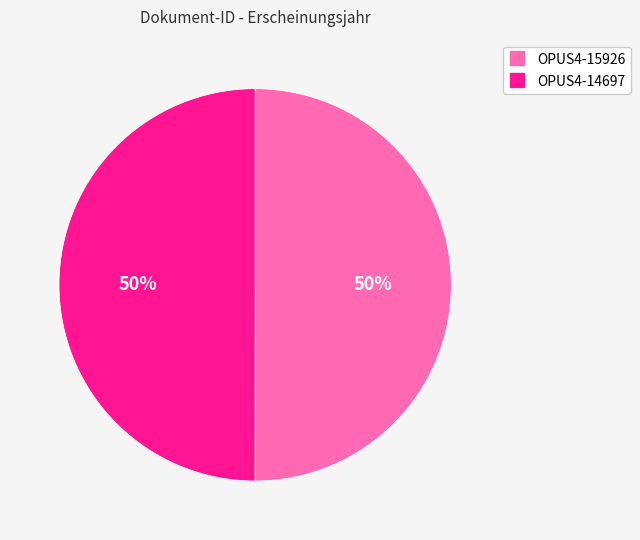

To the nearest percent, what is the average slice percentage?

50%